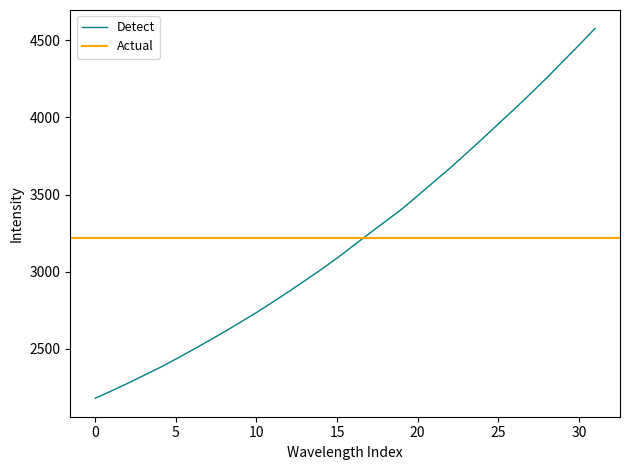

Which category has the highest value across all series?

31